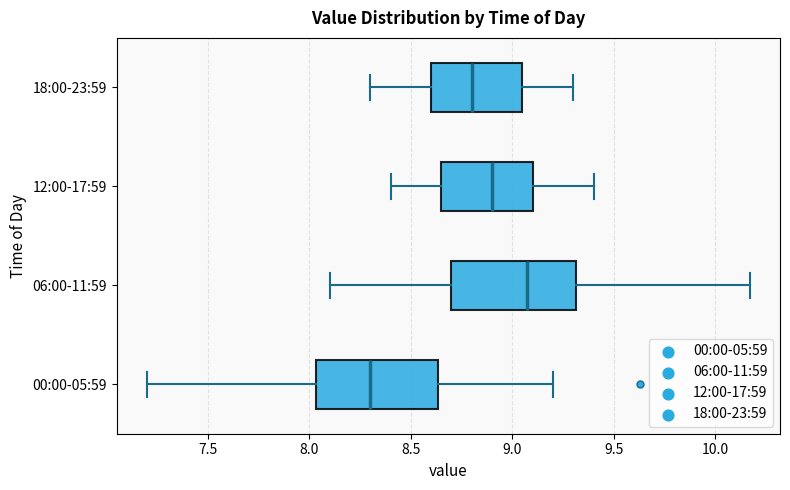

Where is the left edge of the box for 12:00-17:59 on the x-axis? The values are not printed on the chart, so give them approximately, as read against the axis.

8.65